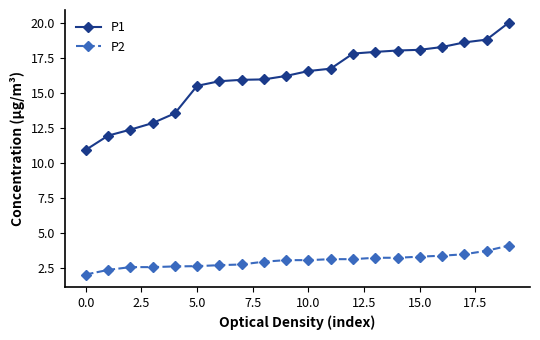

True or false: P1 and P2 intersect in this chart.

False